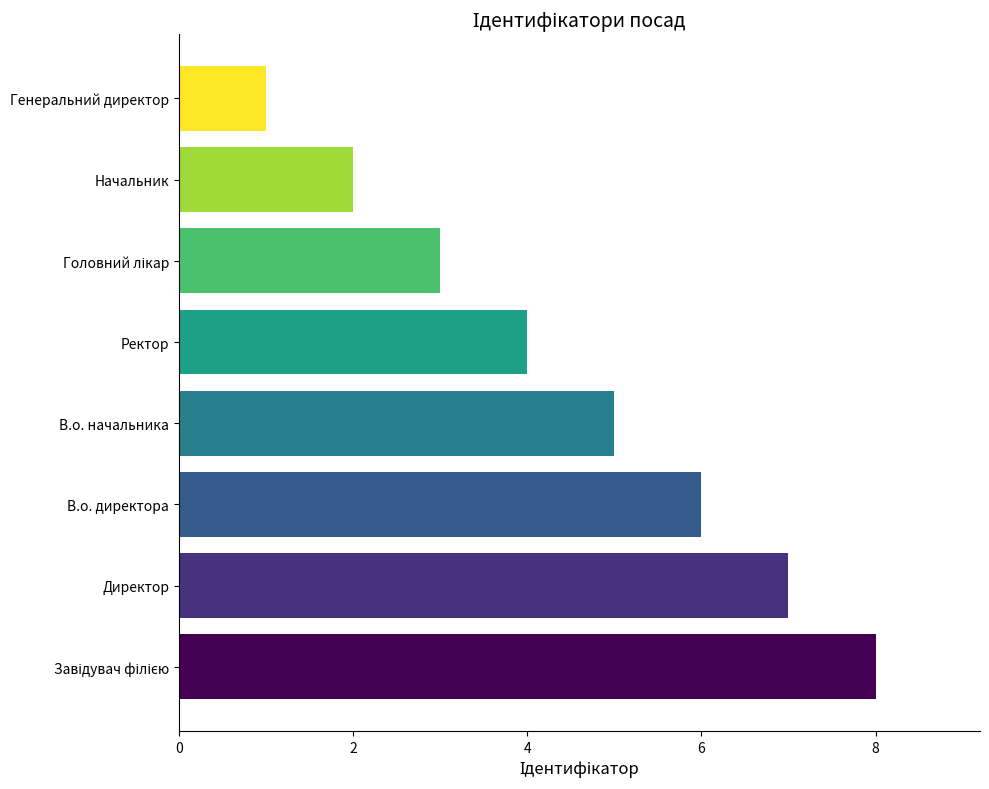

What is the approximate value at В.о. директора?

6